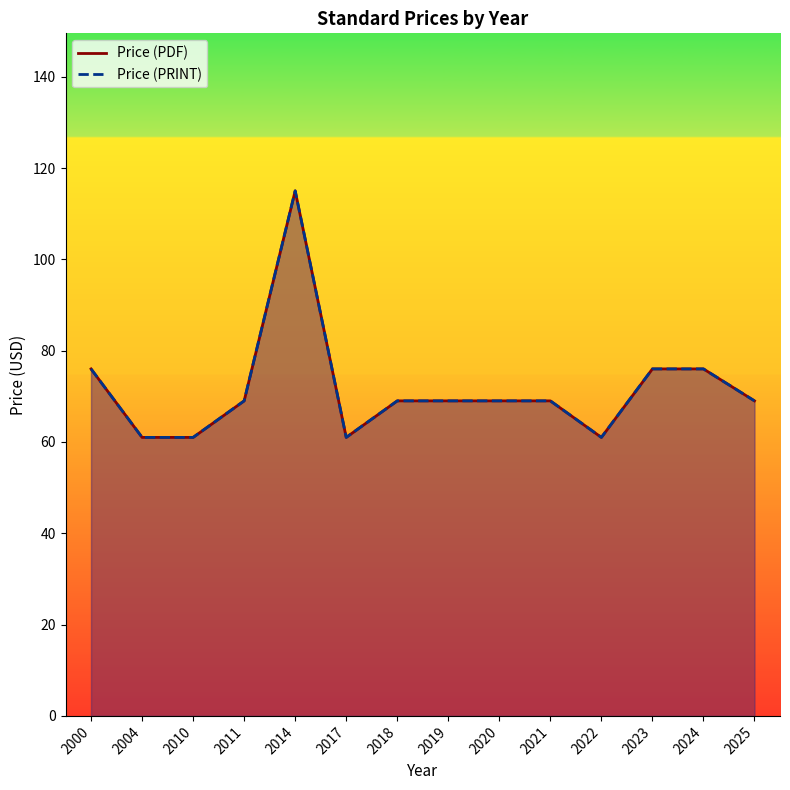

In Price (PDF), how many points are higher than both neighbors (excluding endpoints)?

1